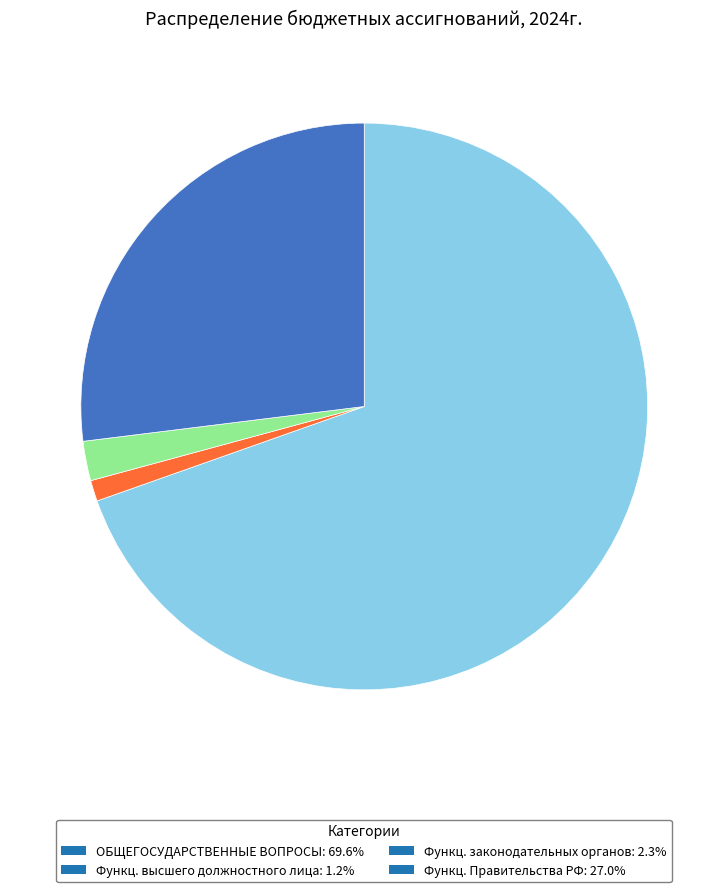

Is the sum of ОБЩЕГОСУДАРСТВЕННЫЕ ВОПРОСЫ: 69.6% and Функц. законодательных органов: 2.3% greater than half?

Yes